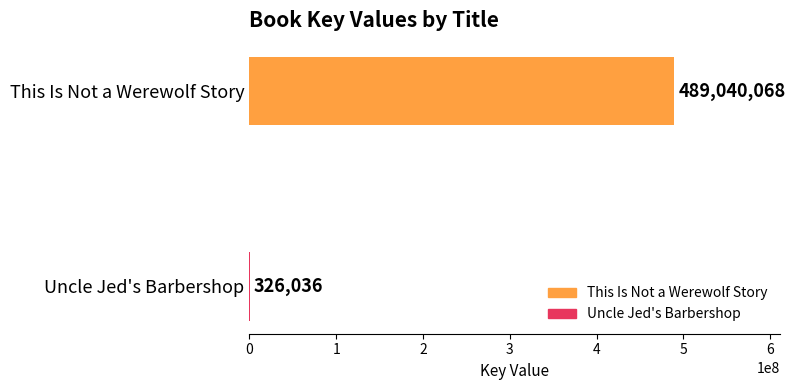

Reading top to bottom, what are all the values shown in this chart?

This Is Not a Werewolf Story=489040068	Uncle Jed's Barbershop=326036